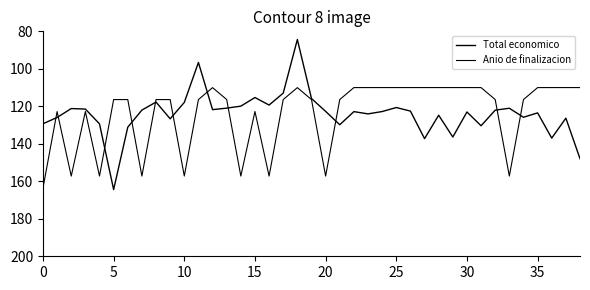

How many lines are shown in the chart?

2